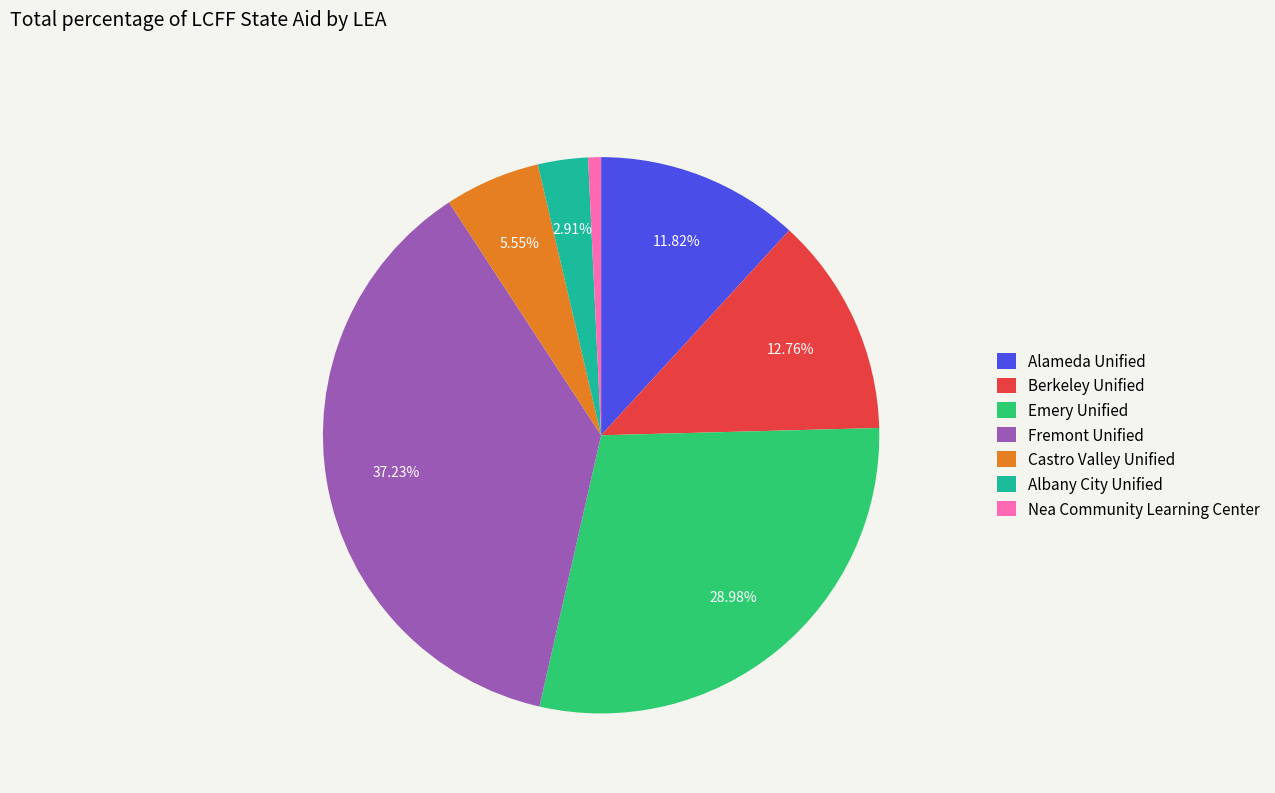

To the nearest percent, what is the average slice percentage?

14%